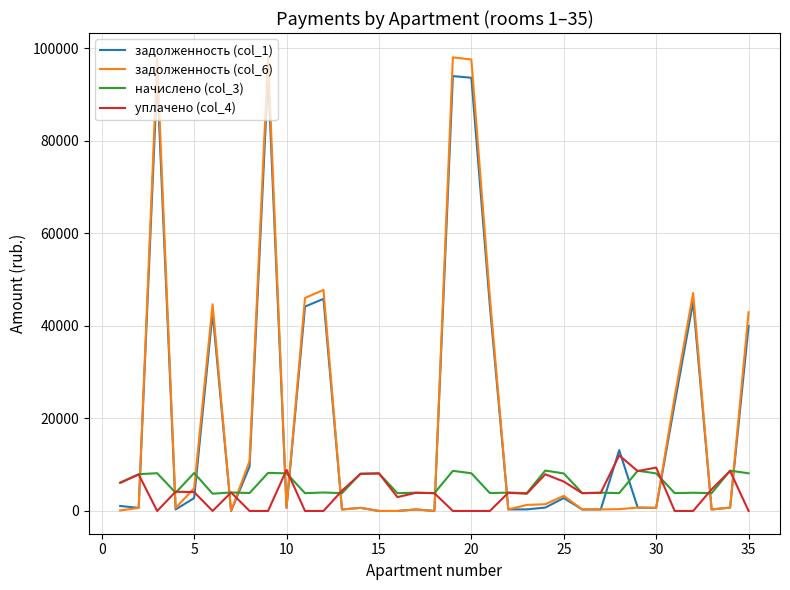

Does the chart have visible grid lines?

Yes